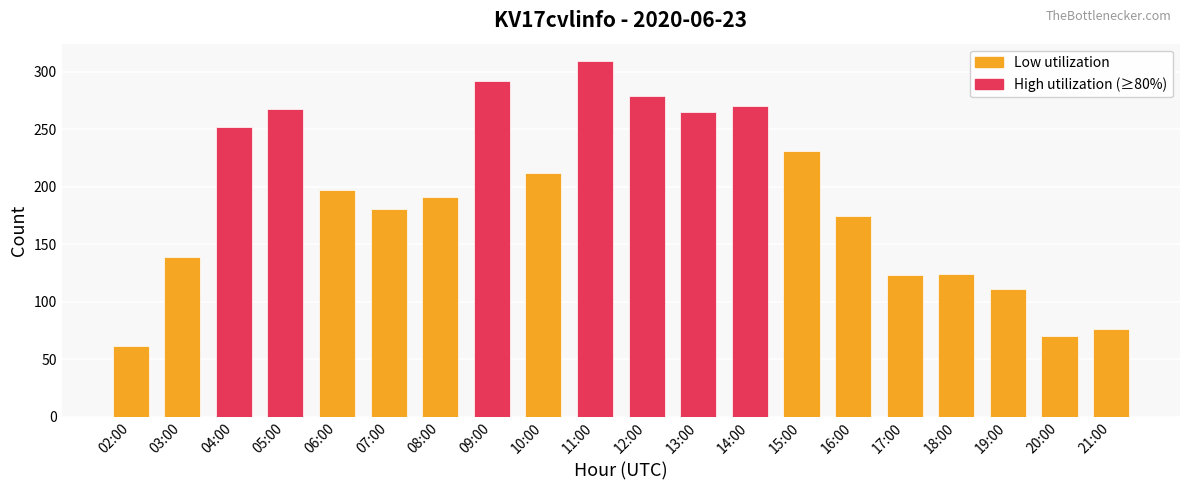

What is the average value?

191